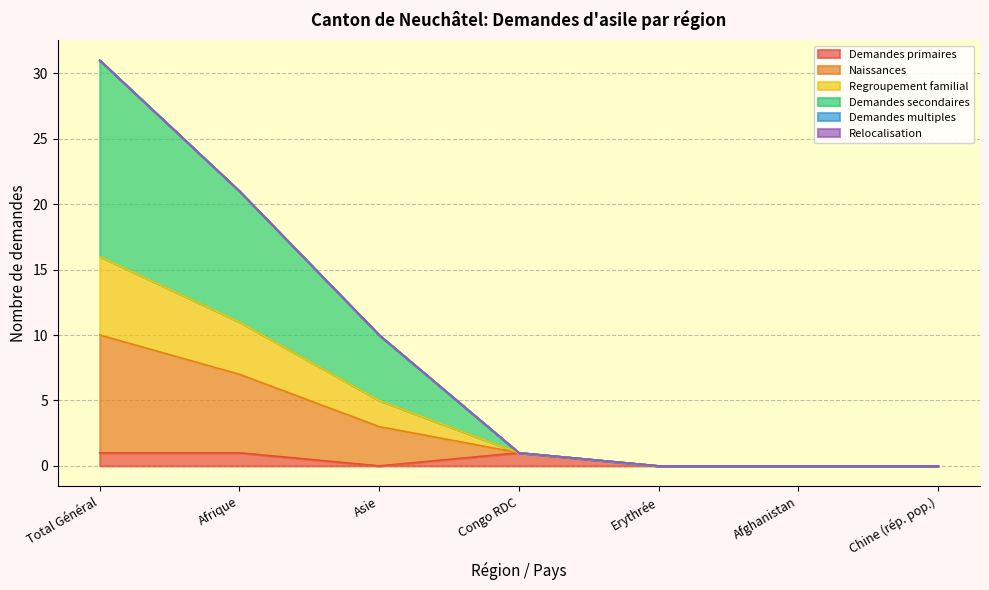

Does the chart display data point markers on the line(s)?

No